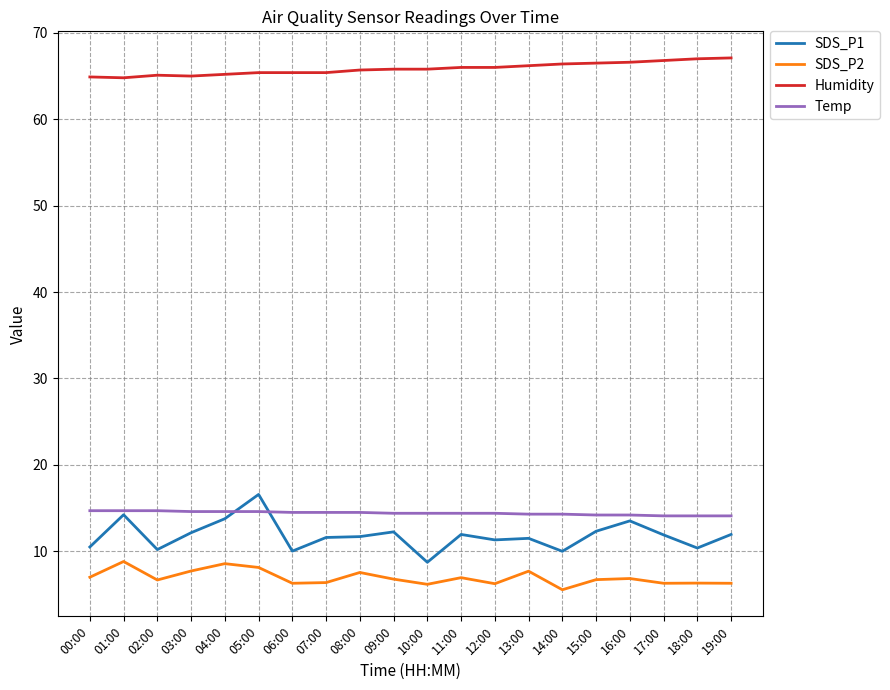

The Temp series shows 14.6 at 05:00. True or false?

True